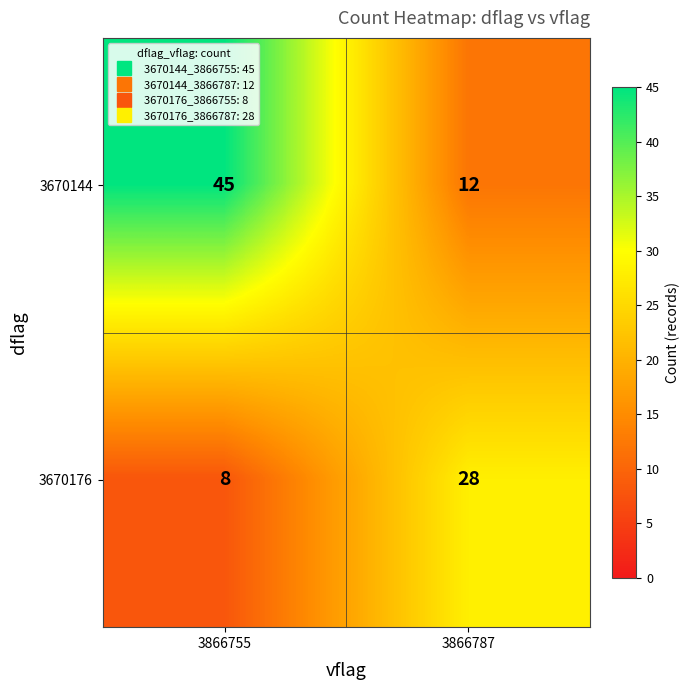

At which label is 3670144 closest to 28?

3866787